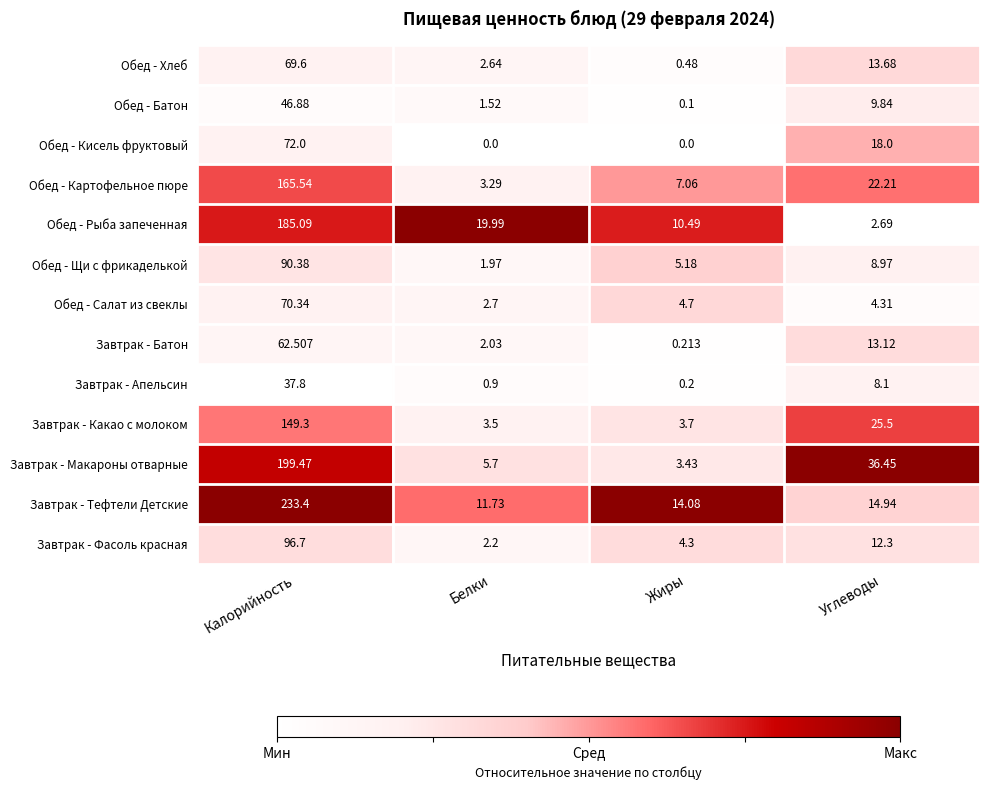

At which category does the chart reach its peak across all series?

Калорийность